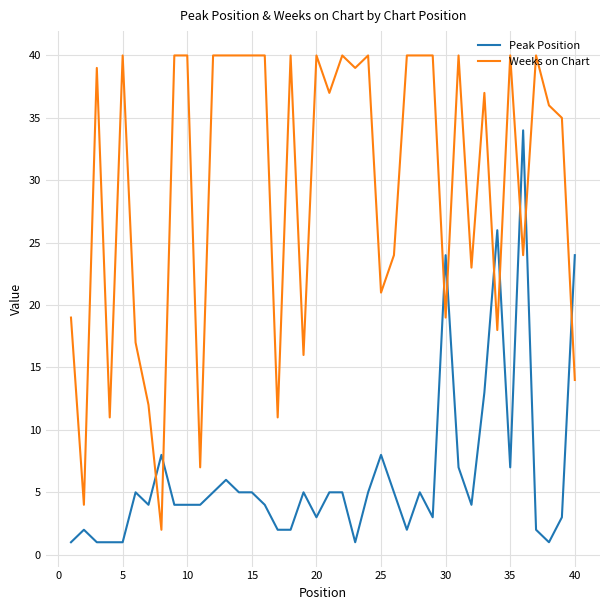

What is the smallest value displayed?

1